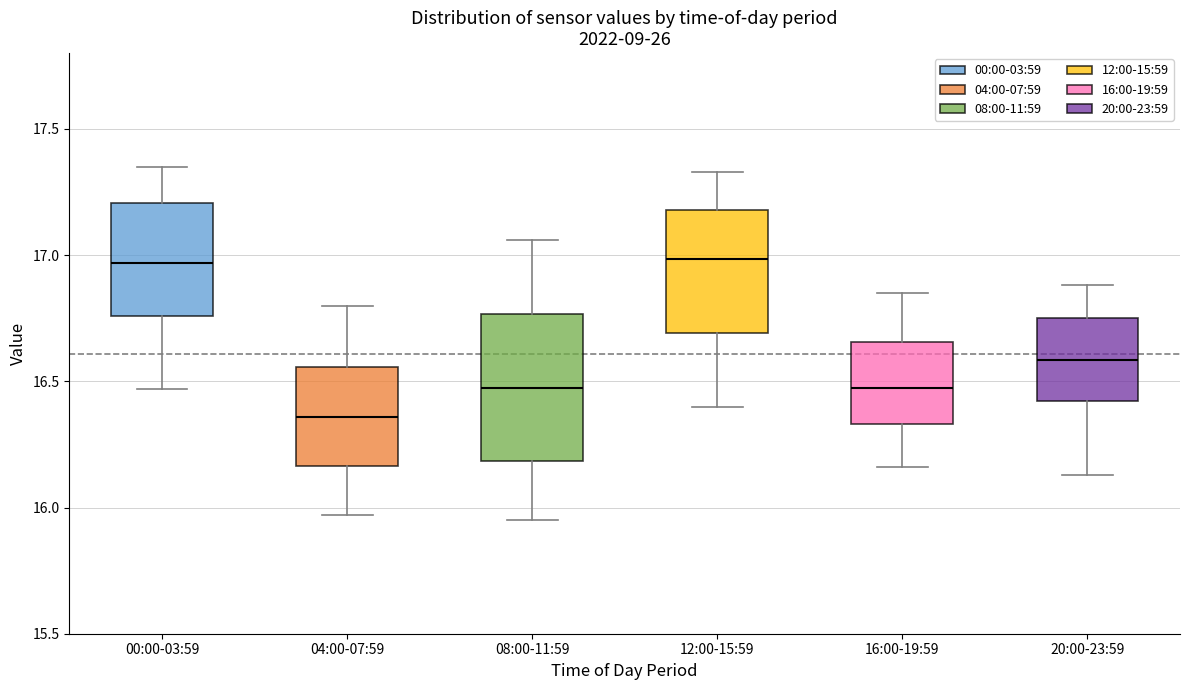

Reading left to right, read every box against the y-axis: the position of its median line, the range the box covers, and the ends of its whiskers. The values are not printed on the chart, so give them approximately, as read against the axis.

00:00-03:59: median 16.95, box 16.75 to 17.20, whiskers 16.45 to 17.35
04:00-07:59: median 16.35, box 16.15 to 16.55, whiskers 15.95 to 16.80
08:00-11:59: median 16.50, box 16.20 to 16.75, whiskers 15.95 to 17.05
12:00-15:59: median 17.00, box 16.70 to 17.20, whiskers 16.40 to 17.35
16:00-19:59: median 16.50, box 16.35 to 16.65, whiskers 16.15 to 16.85
20:00-23:59: median 16.60, box 16.40 to 16.75, whiskers 16.15 to 16.90